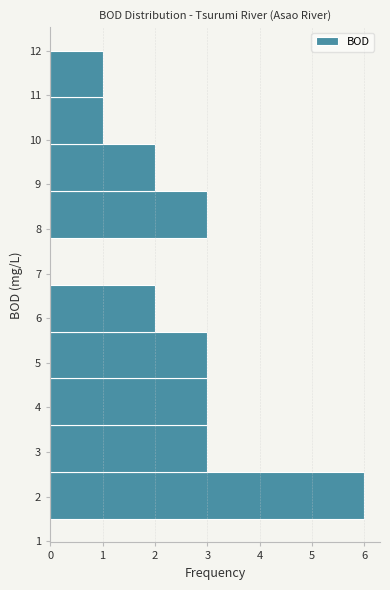

How long is the bar that spans 4.65 to 5.70 on the y-axis? Neither the bar edges nor the lengths are printed on the chart, so give them approximately, as read against the axes.

3